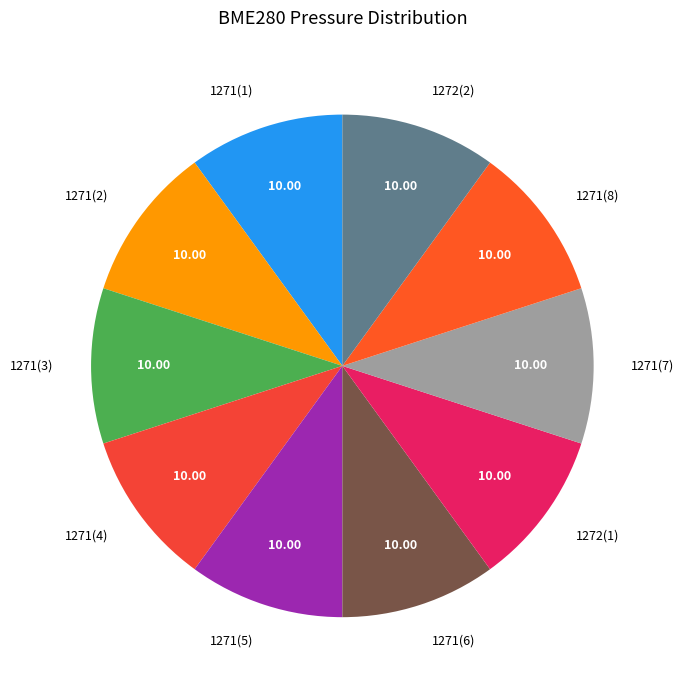

Is the sum of 1271(3) and 1271(5) greater than half?

No